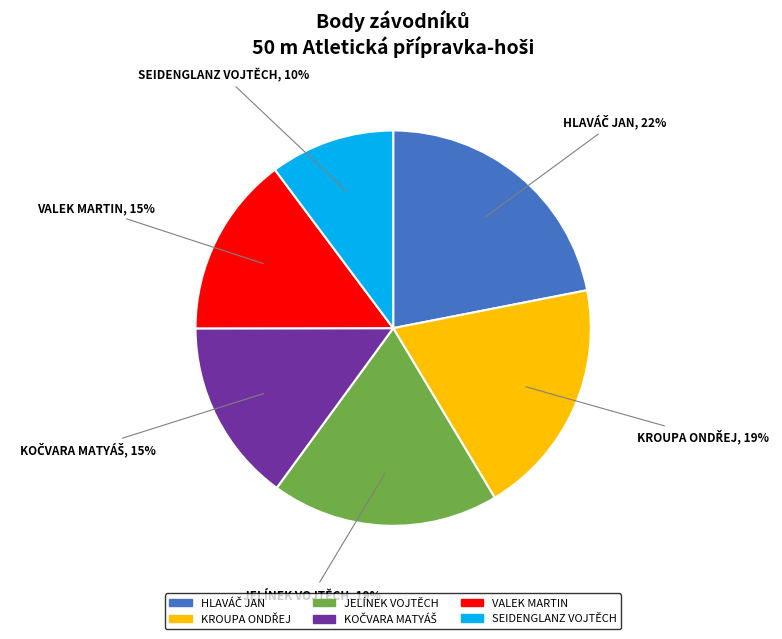

Does any single category account for the majority?

No